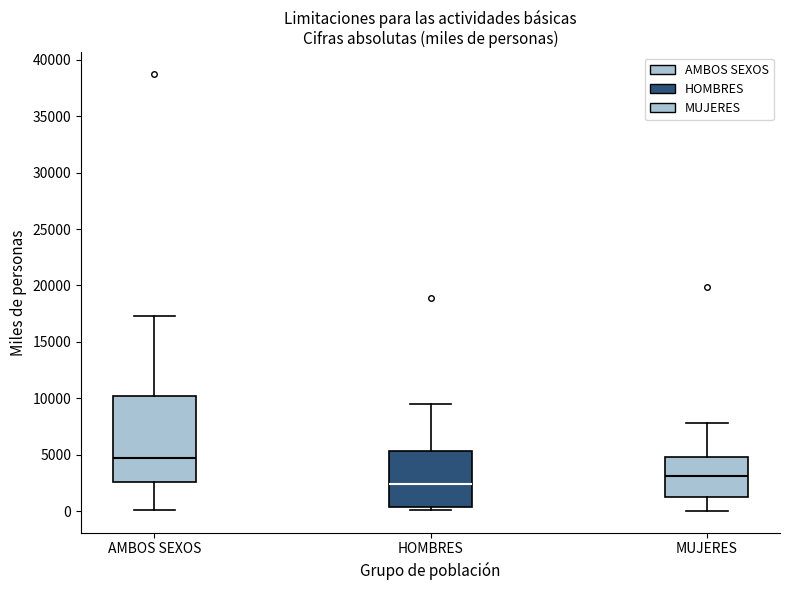

Comparing the boxes themselves (not the whiskers), which one is the tallest?

AMBOS SEXOS